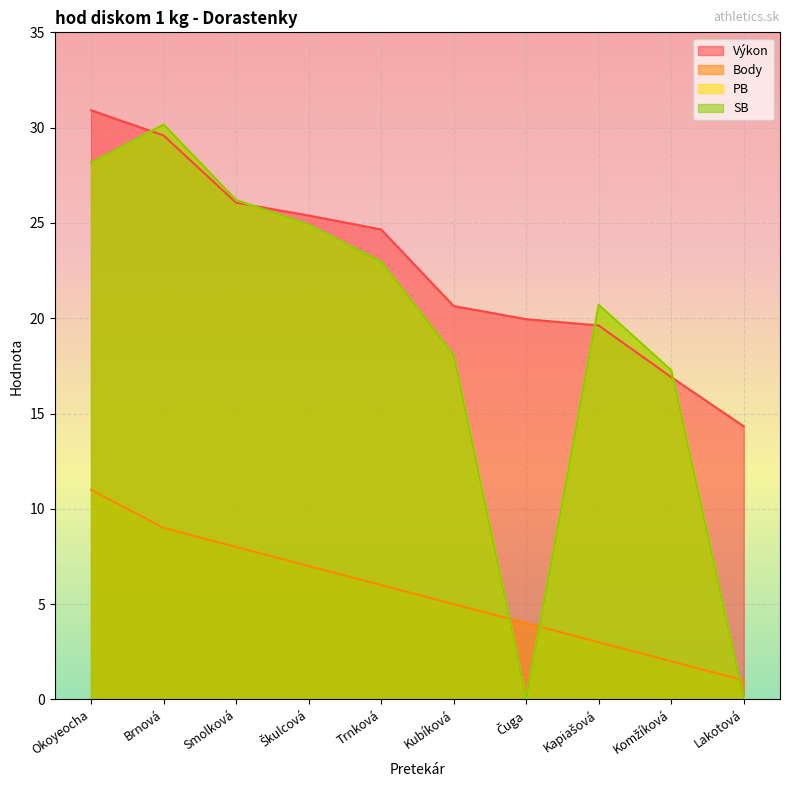

At which label does SB reach its minimum?

Čuga